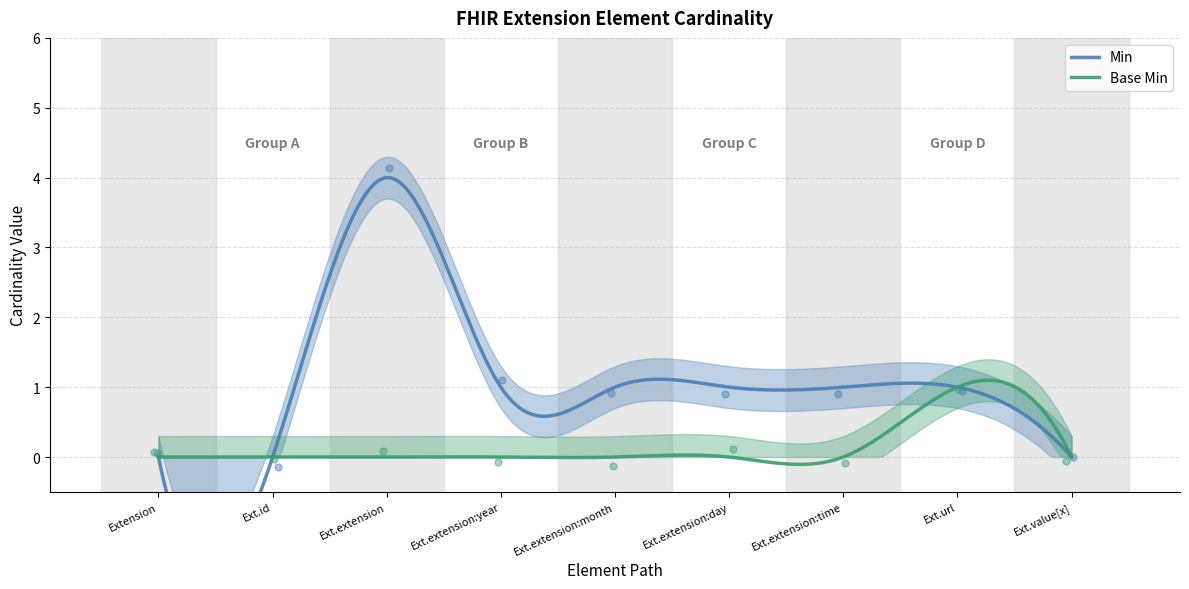

Between Extension.extension:day and Extension.extension, which is larger?

Extension.extension